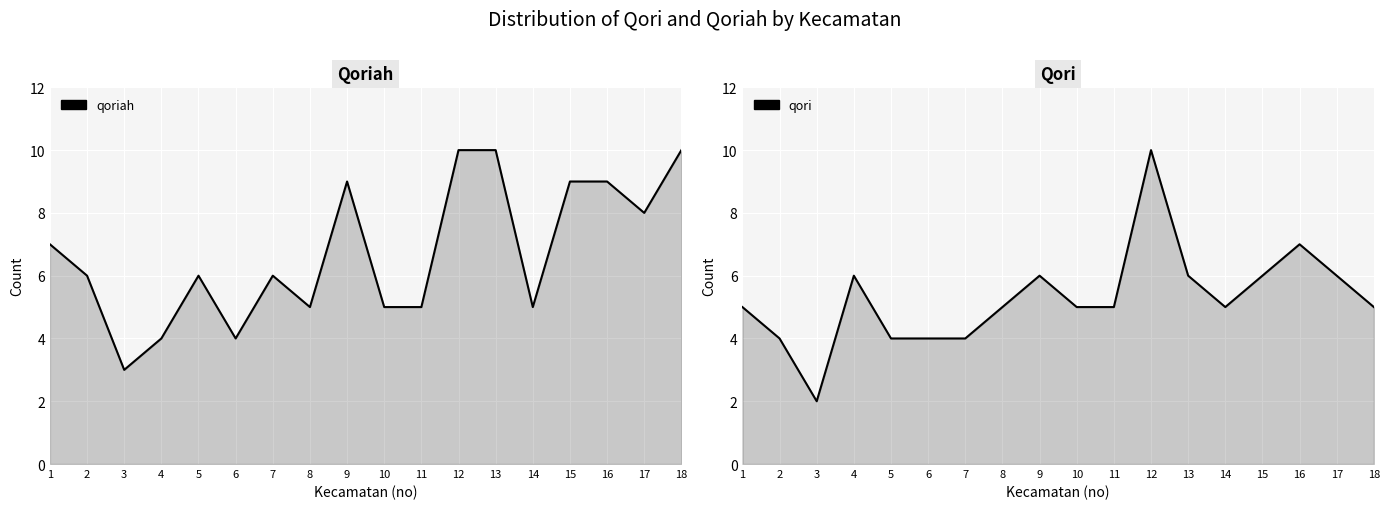

Where is qoriah nearest to the value 6?

2